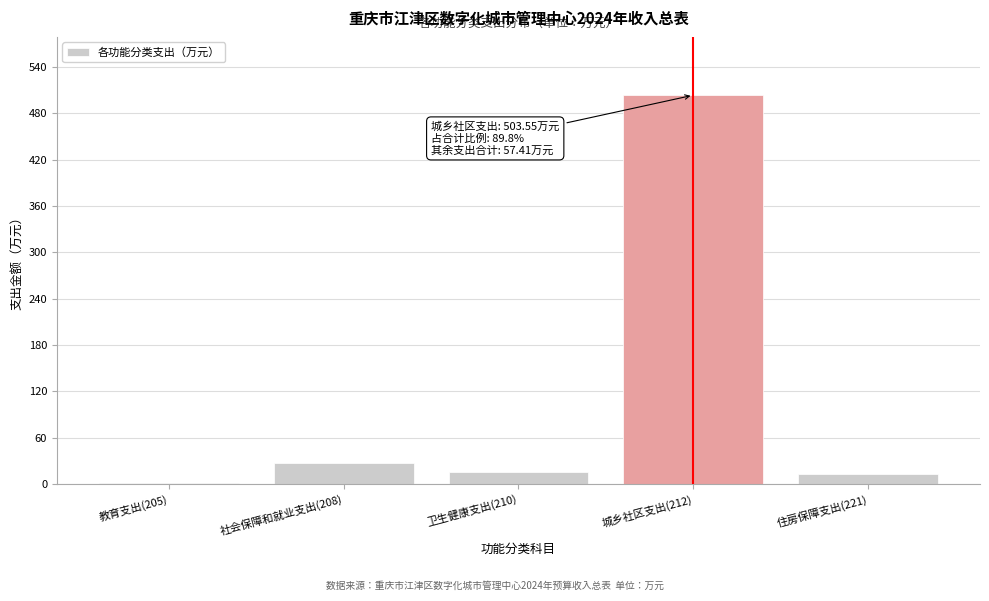

Reading left to right, list all the values displayed in this chart.

教育支出(205)=1.7	社会保障和就业支出(208)=26.6	卫生健康支出(210)=15.8	城乡社区支出(212)=503.6	住房保障支出(221)=13.3